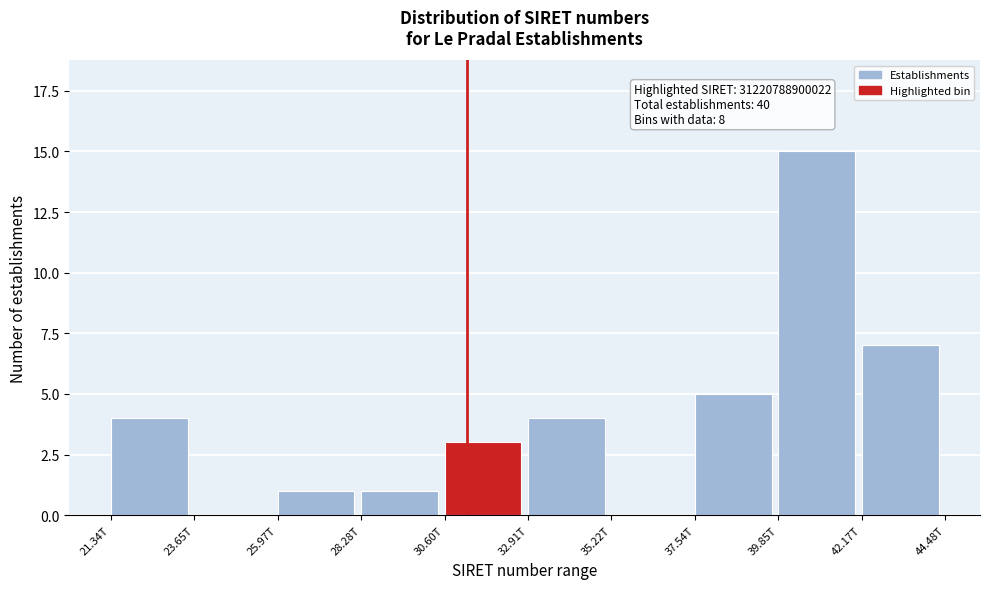

Which has a higher value, 42.17T or 39.85T?

39.85T